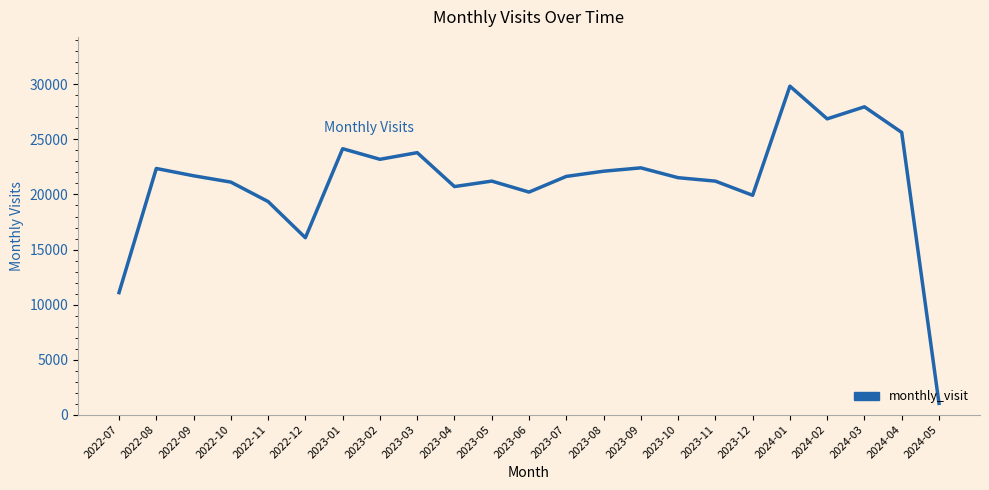

What is the difference between the values at 2024-05 and 2022-07?

10059